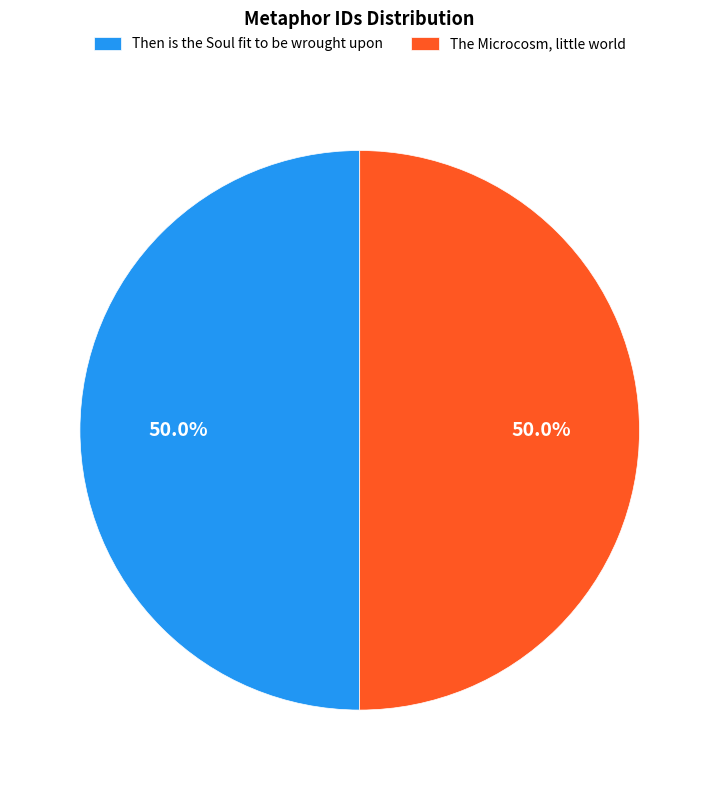

What percentage is NOT represented by The Microcosm, little world?

50.0%